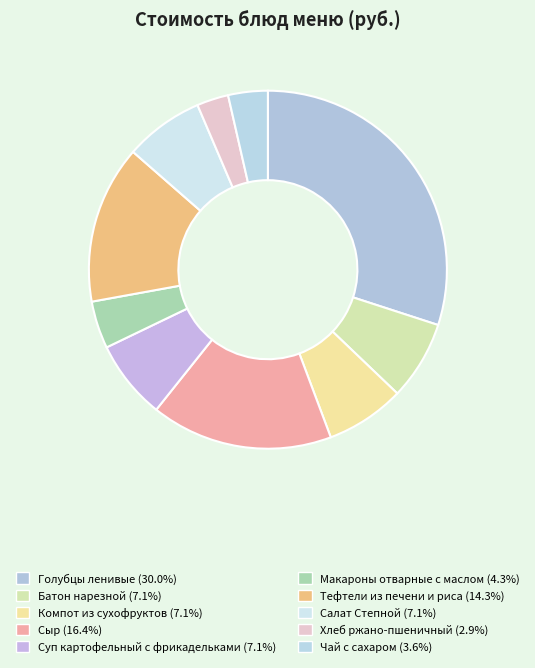

Is there a majority slice in this chart?

No